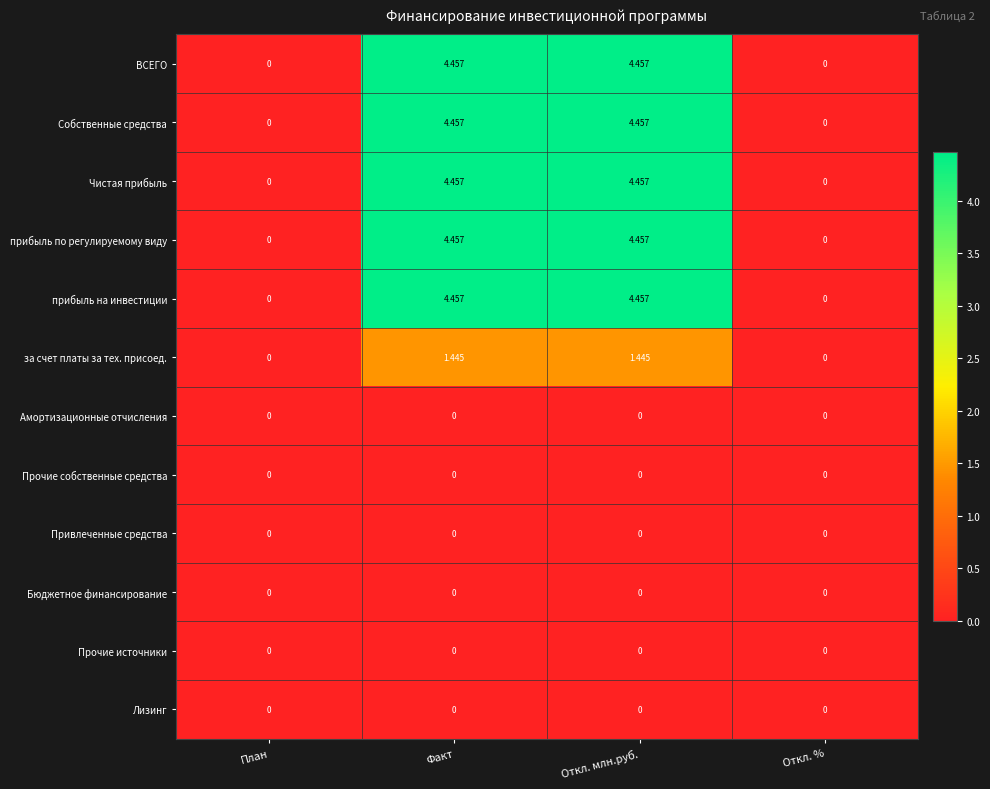

At which label does ВСЕГО first exceed 4?

Факт